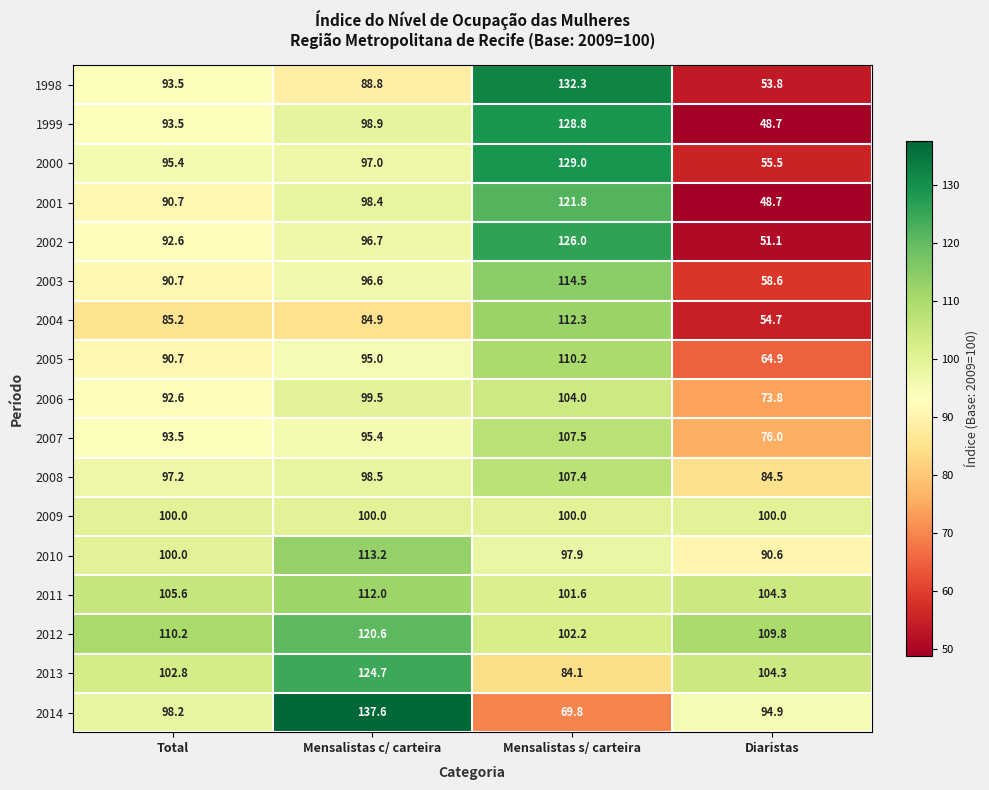

What is the difference between the 2006 values at Total and Diaristas?

18.8